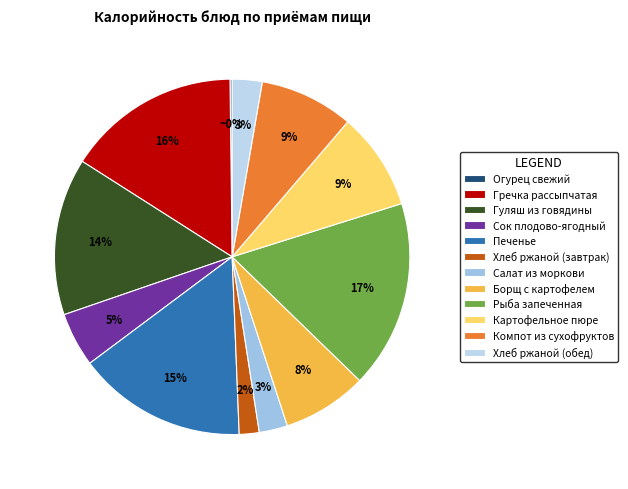

Is there any slice that represents more than half of the pie?

No